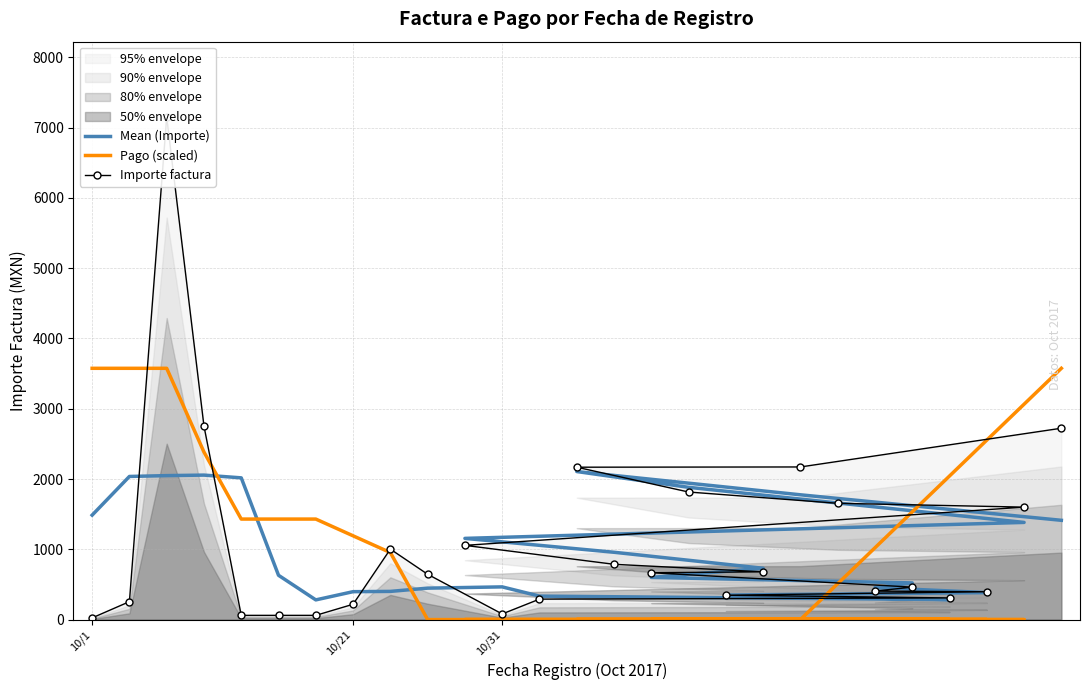

After their last crossing, which series has the higher values: Pago (scaled) or Mean (Importe)?

Pago (scaled)